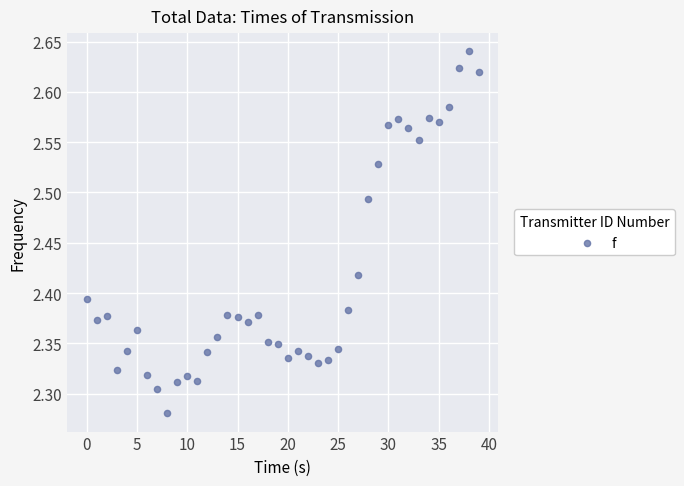

What is the range of Y values (max minus min)?

0.4